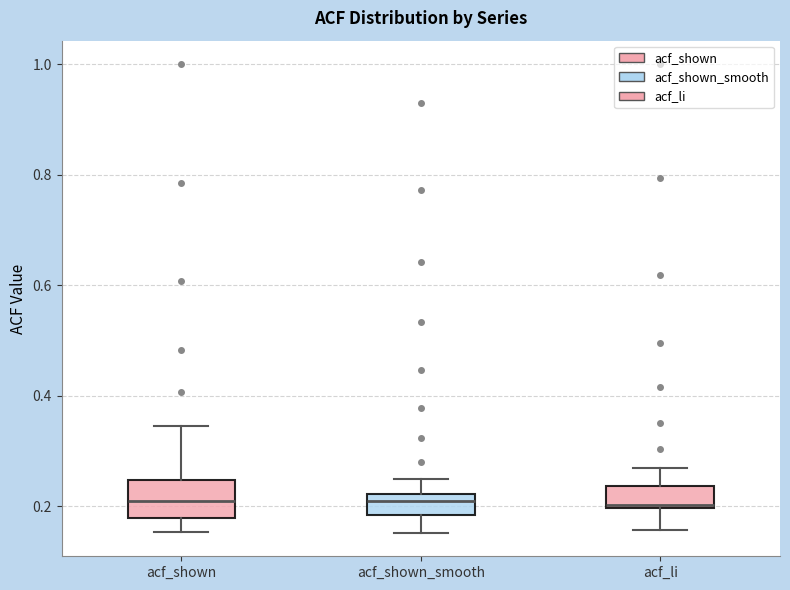

Reading left to right, transcribe this box plot: for each box, give where its median line is, the range the box spans, and where its two whiskers end, as read against the y-axis. The values are not printed on the chart, so give them approximately, as read against the axis.

acf_shown: median 0.22, box 0.18 to 0.24, whiskers 0.16 to 0.34
acf_shown_smooth: median 0.20, box 0.18 to 0.22, whiskers 0.16 to 0.26
acf_li: median 0.20, box 0.20 to 0.24, whiskers 0.16 to 0.26